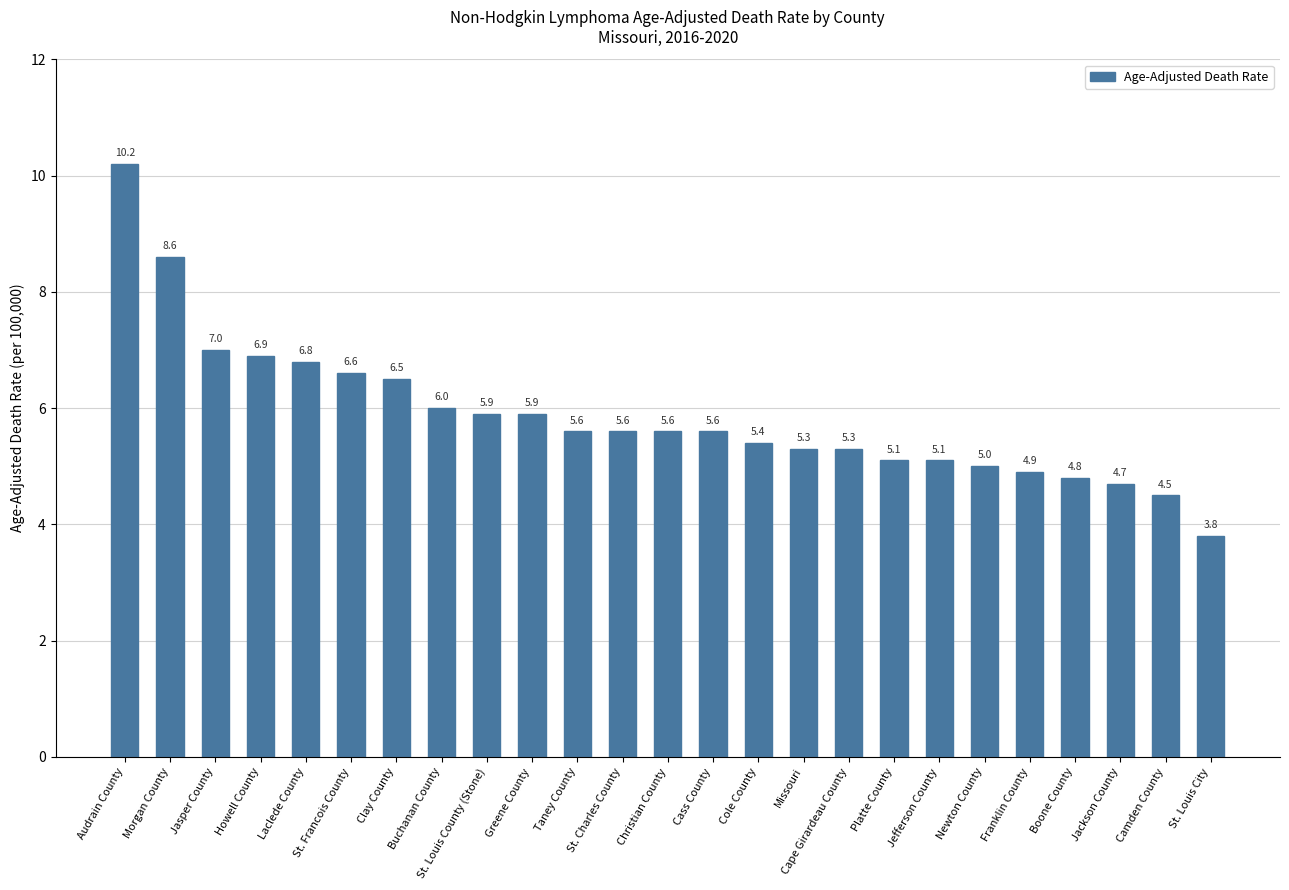

What is the label of the 11th bar from the right?

Cole County